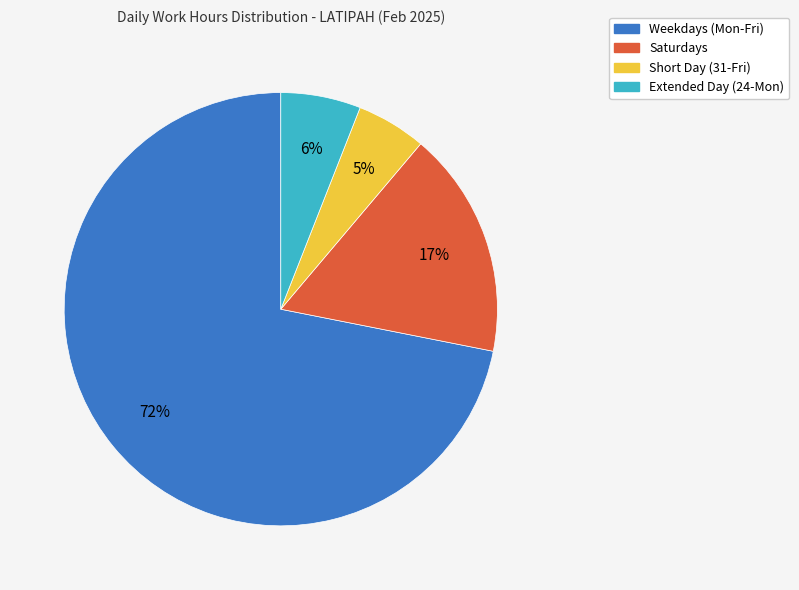

To the nearest percent, what is the average slice percentage?

25%